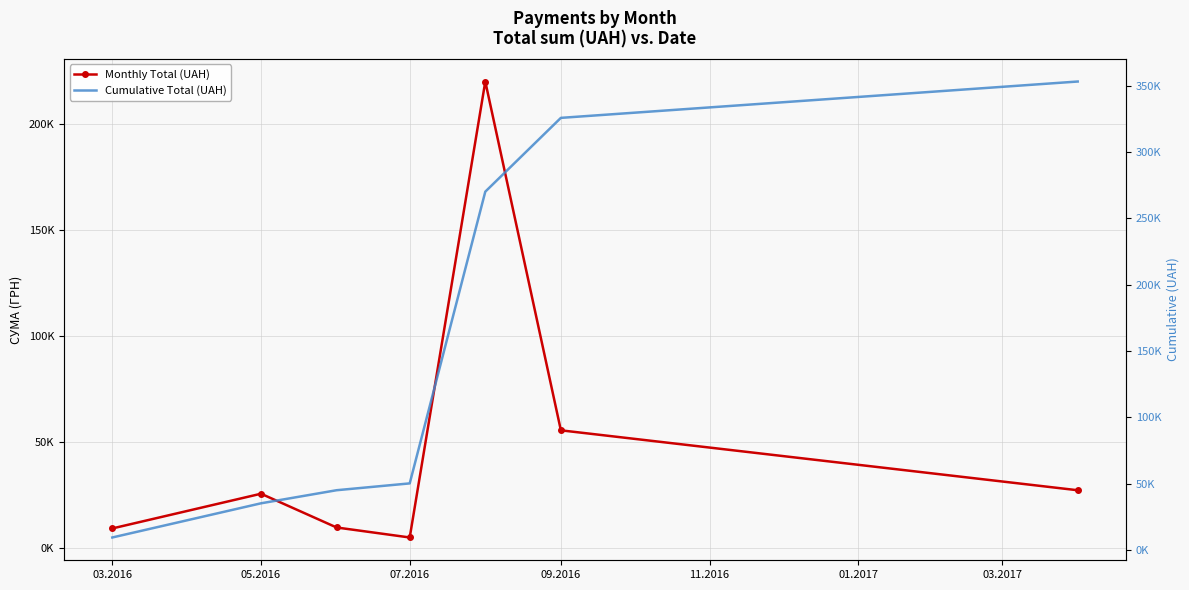

Reading left to right, extract all data points from this chart.

Monthly Total (UAH): 9408.0	25767.1	9864.0	5152.0	219964.6	55636.8	27404.2
Cumulative Total (UAH): 9408.0	35175.1	45039.1	50191.1	270155.7	325792.4	353196.6